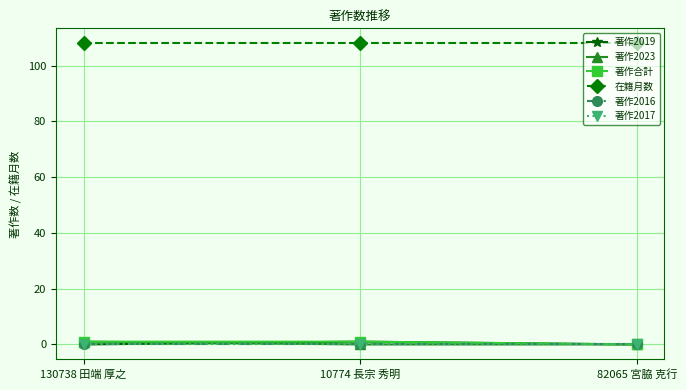

Does the chart have visible grid lines?

Yes